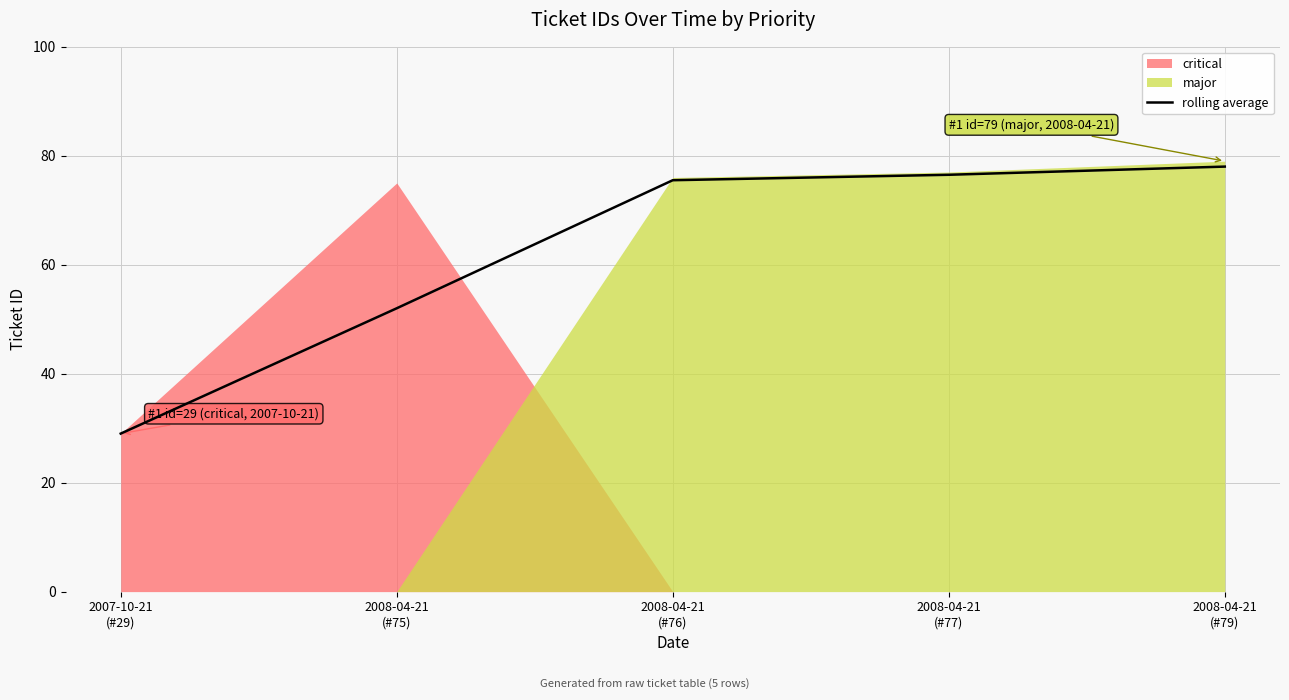

Between 2008-04-21
(#75) and 2007-10-21
(#29), which is larger?

2008-04-21
(#75)